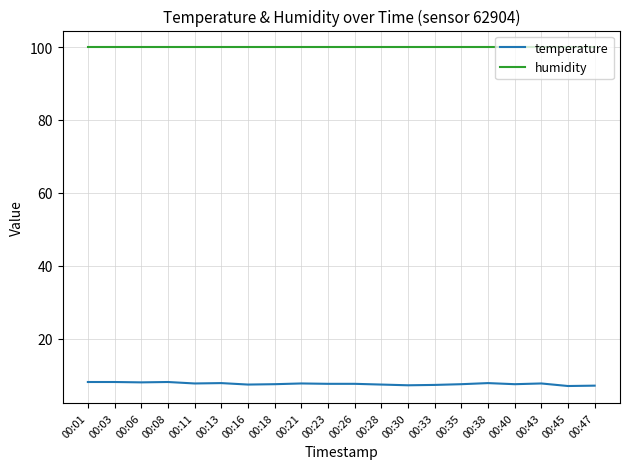

List the series in order of their overall mean, highest first.

humidity, temperature